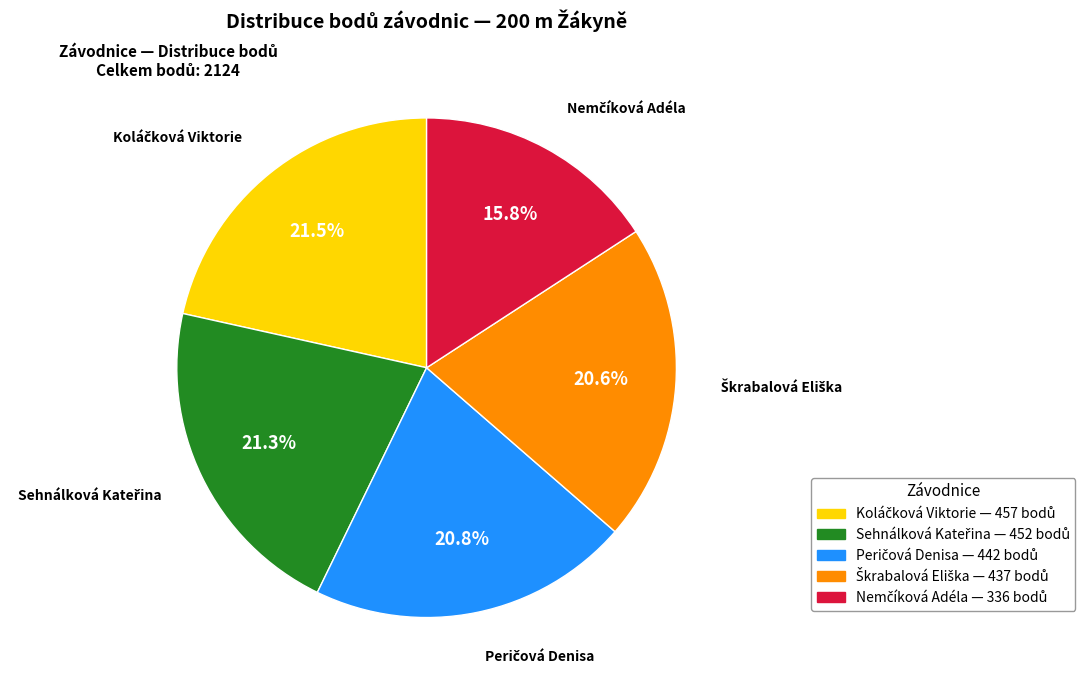

Count the number of slices in the pie.

5